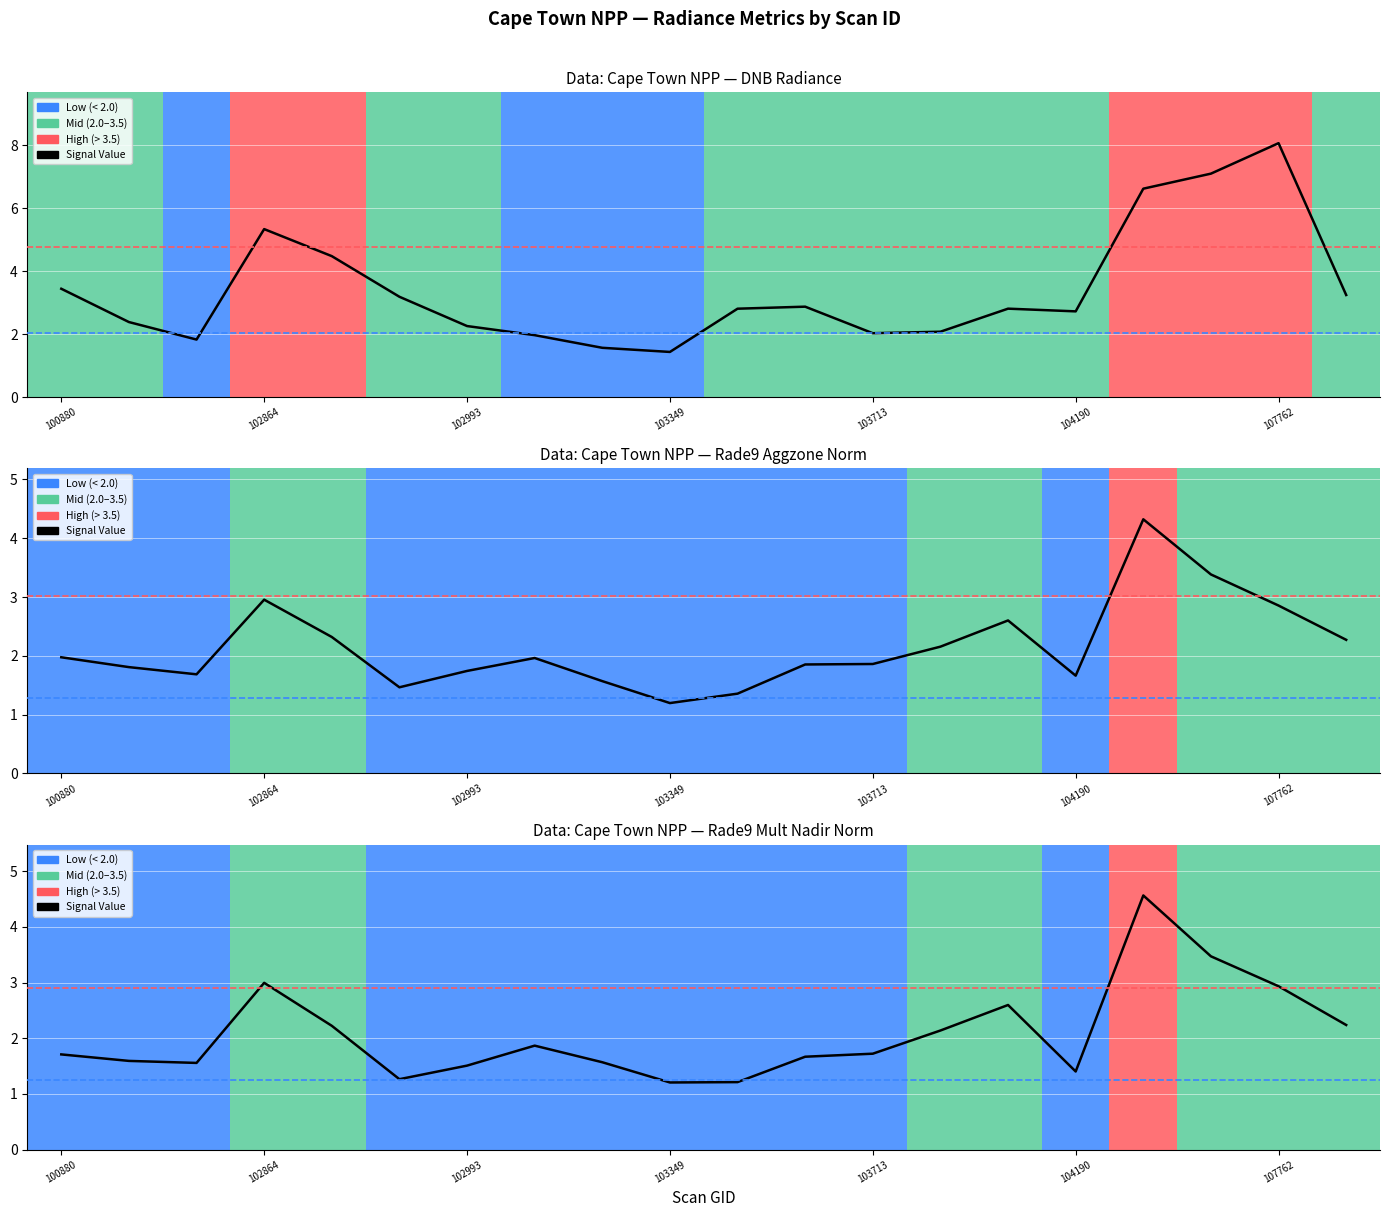

List the series in order of their peak value, highest first.

dnbrad, rade9_mult_nadir_norm, rade9_aggzone_norm